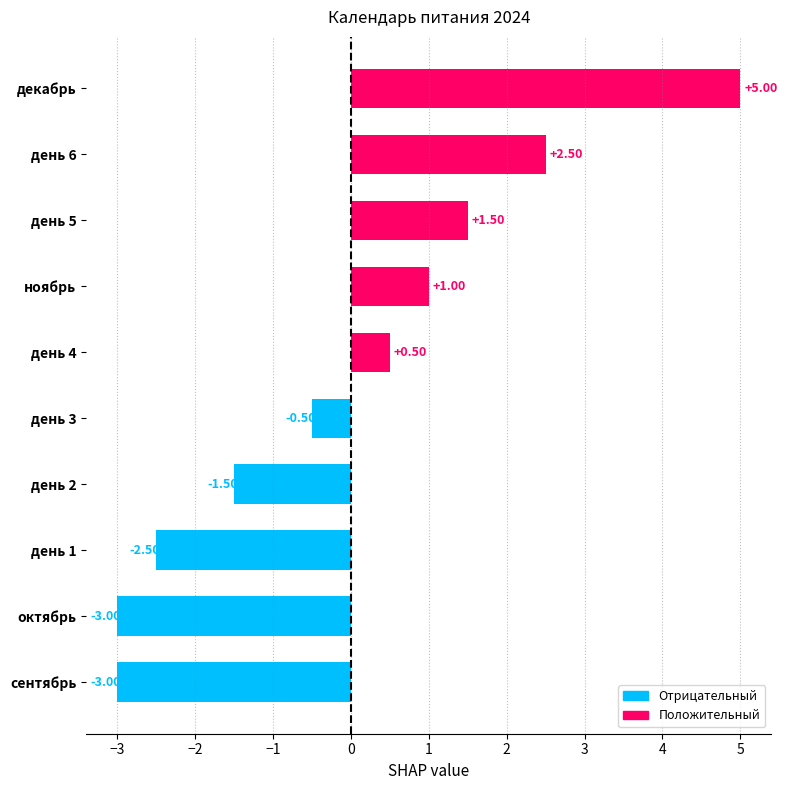

How many bars are there in total?

10